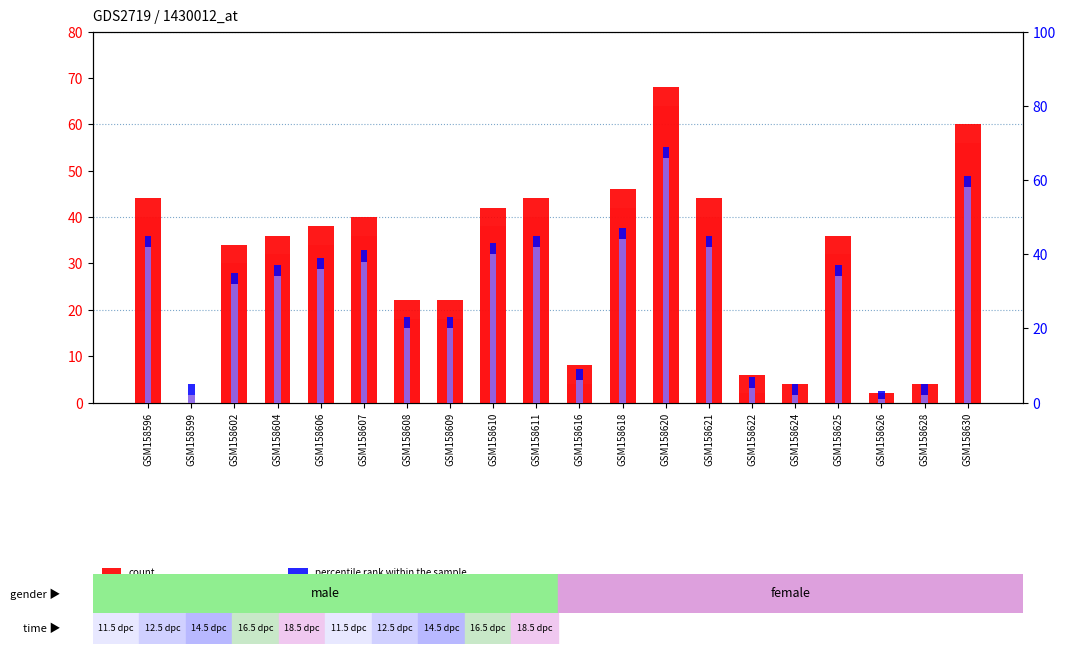

Reading left to right, extract all data points from this chart.

count: 44	0	34	36	38	40	22	22	42	44	8	46	68	44	6	4	36	2	4	60
value, Detection Call = ABSENT: 40	0	30	32	34	36	18	18	38	40	4	42	64	40	2	0	32	0	0	56
percentile rank within the sample: 45	5	35	37	39	41	23	23	43	45	9	47	69	45	7	5	37	3	5	61
rank, Detection Call = ABSENT: 42	2	32	34	36	38	20	20	40	42	6	44	66	42	4	2	34	1	2	58